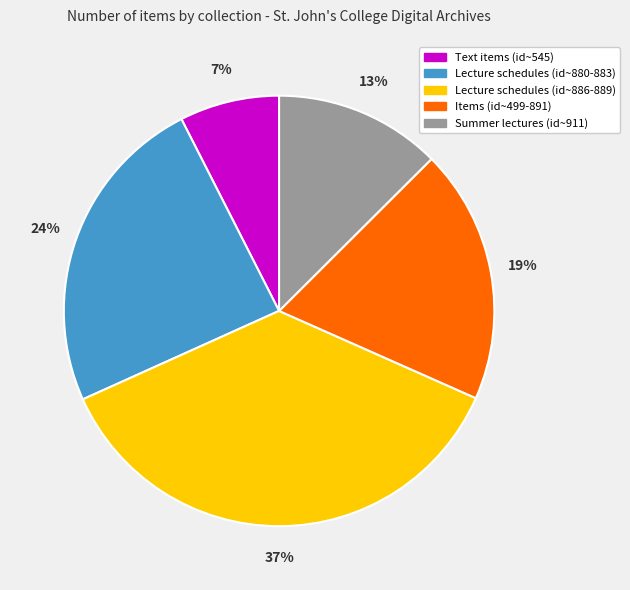

Is there any slice that represents more than half of the pie?

No